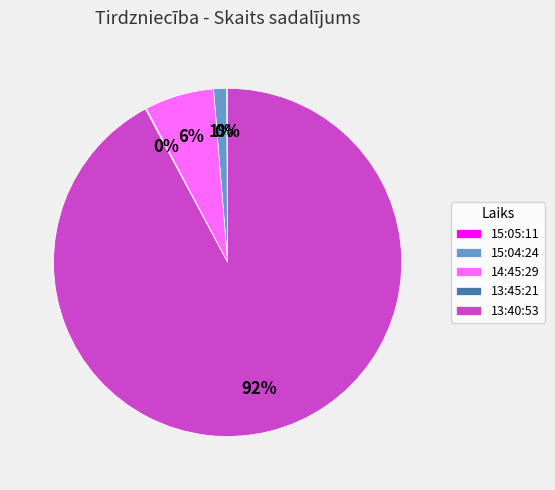

Which category has the biggest portion of the pie?

13:40:53